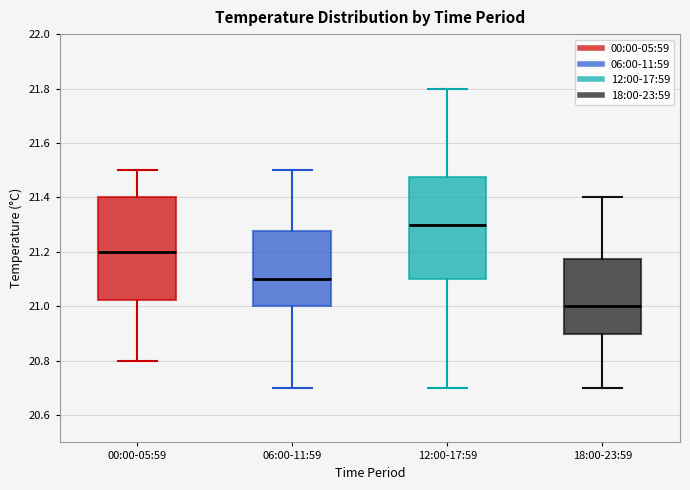

Which box's median line is the highest?

12:00-17:59